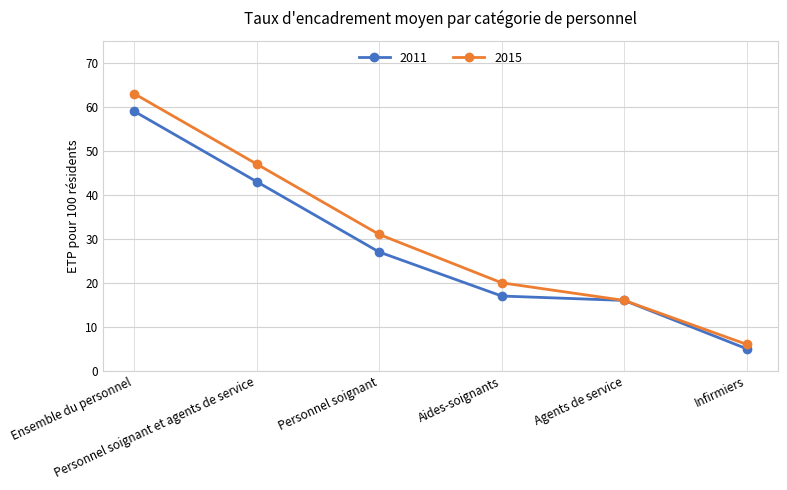

What is the maximum value shown in the chart?

63